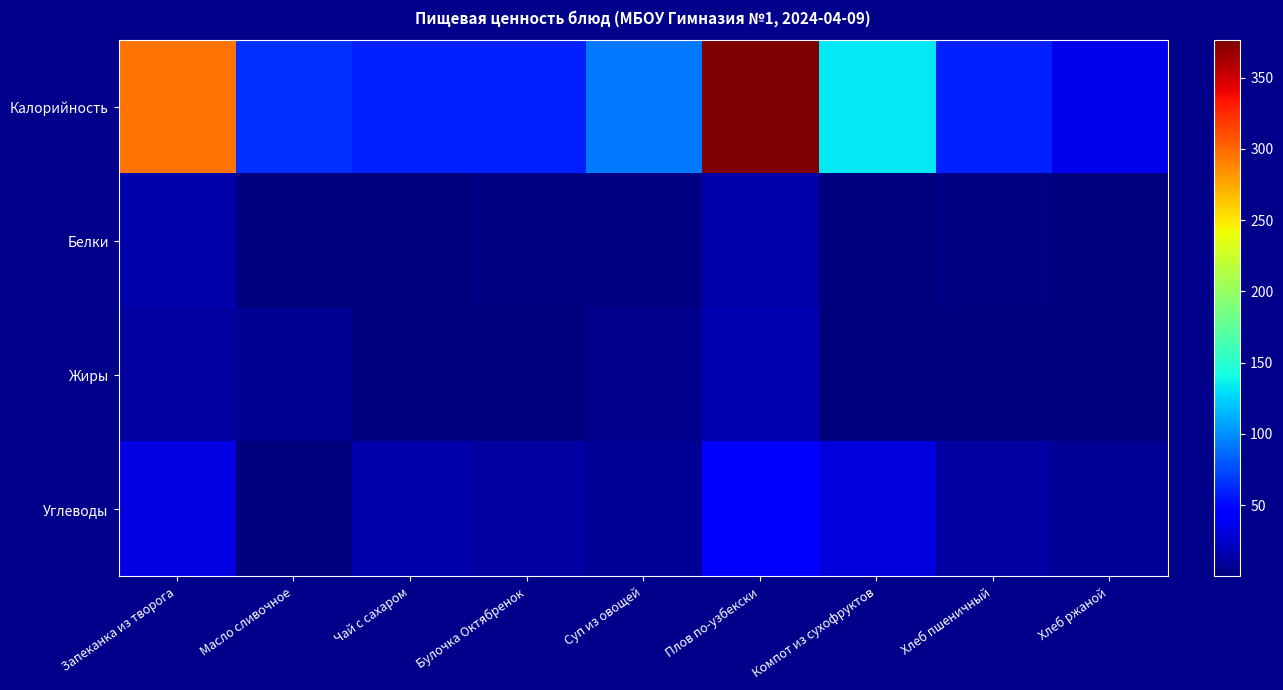

Which category has the highest value across all series?

Плов по-узбекски